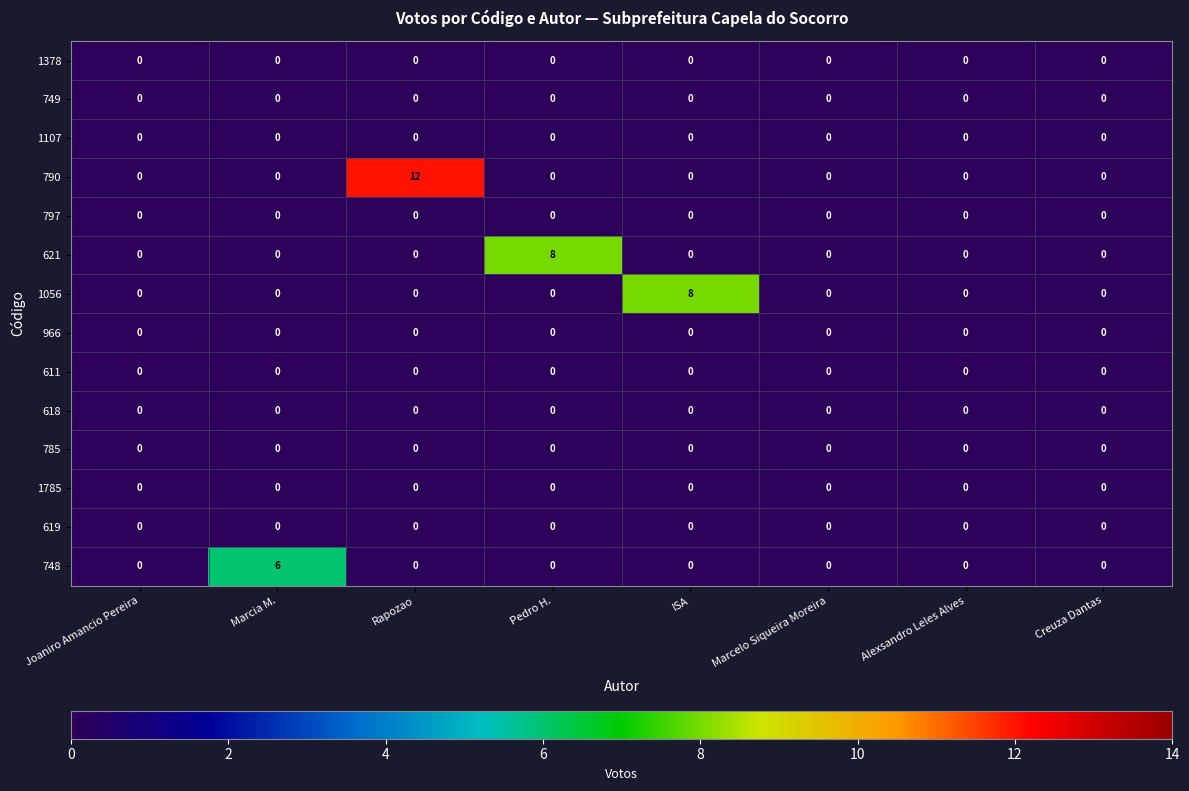

At how many categories does at least one series exceed 1?

4